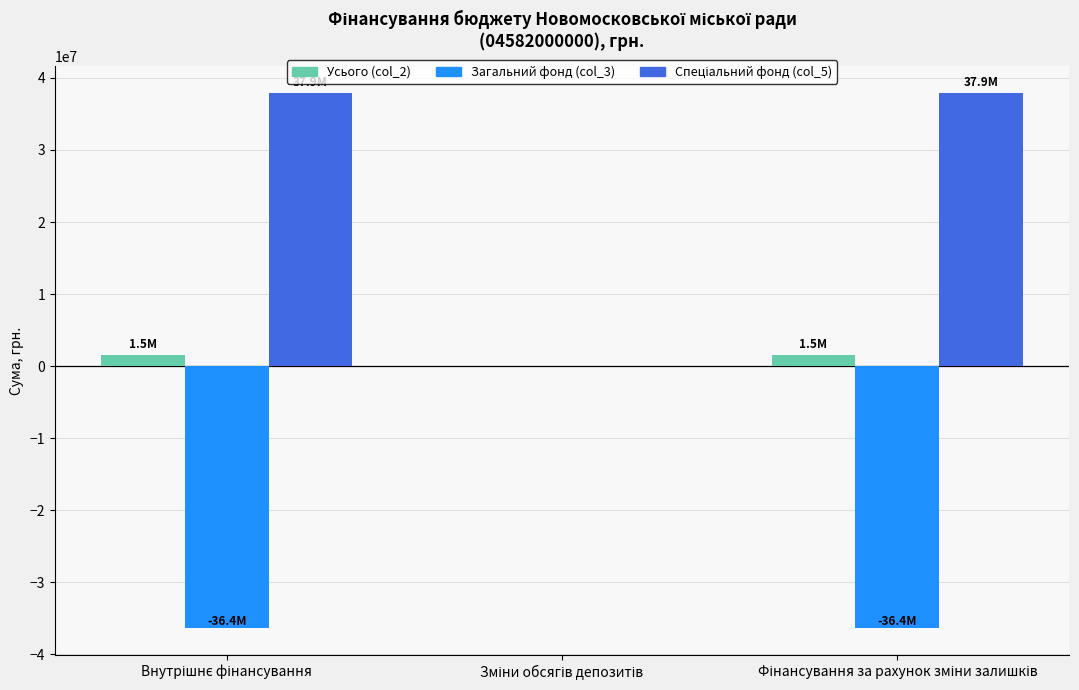

What is the maximum value shown in the chart?

37937585.4